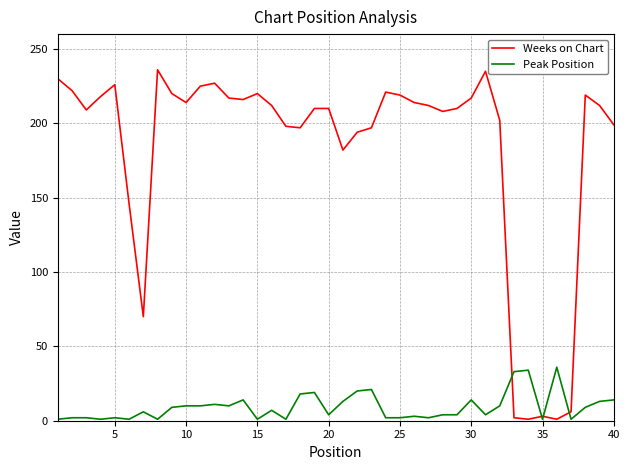

How many series are shown in this chart?

2